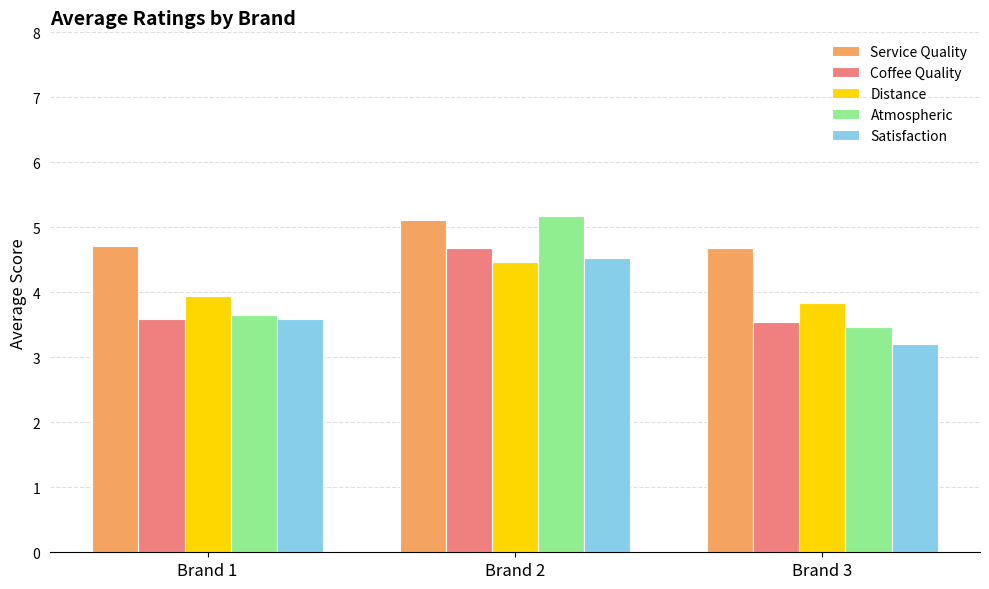

Which series has the widest spread of values?

Atmospheric